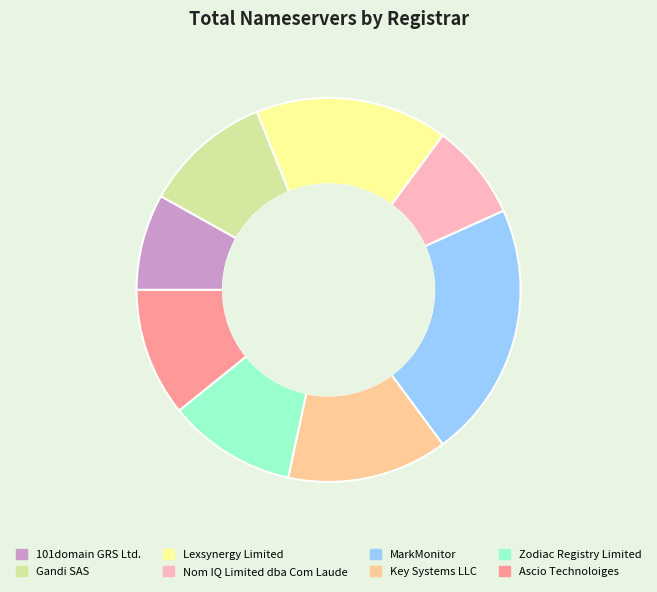

Which category has the biggest portion of the pie?

MarkMonitor